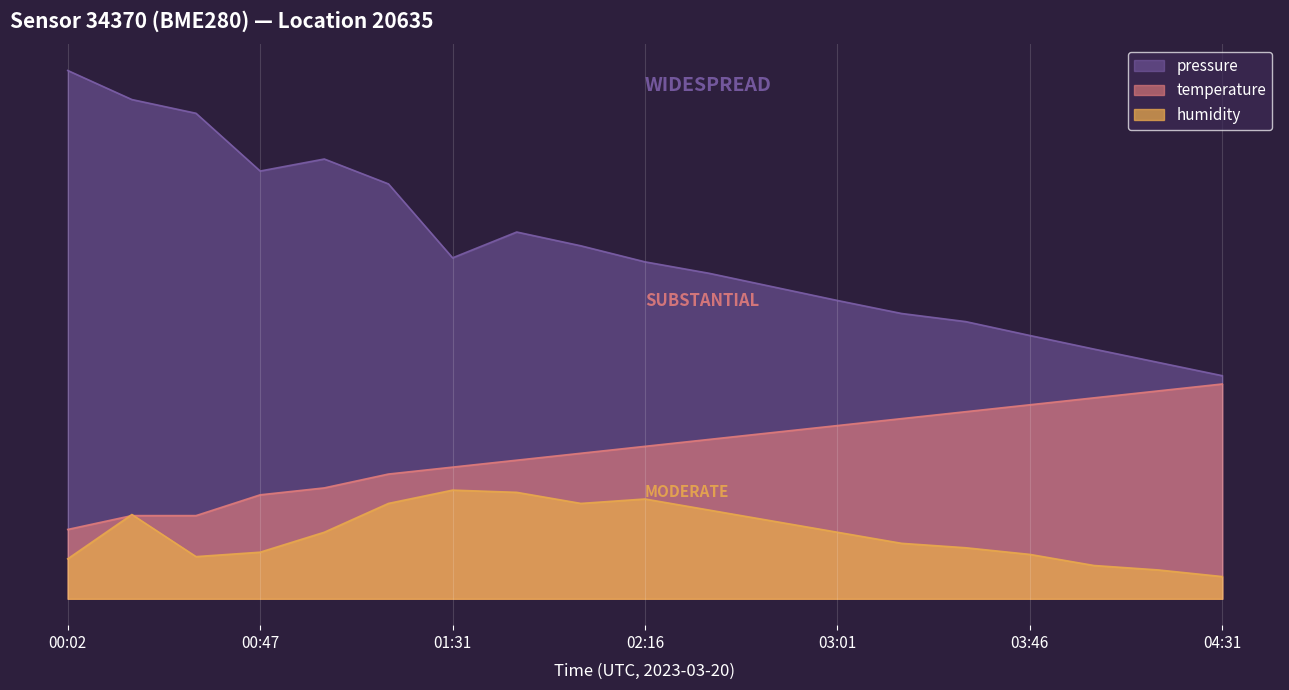

True or false: pressure and temperature intersect in this chart.

False